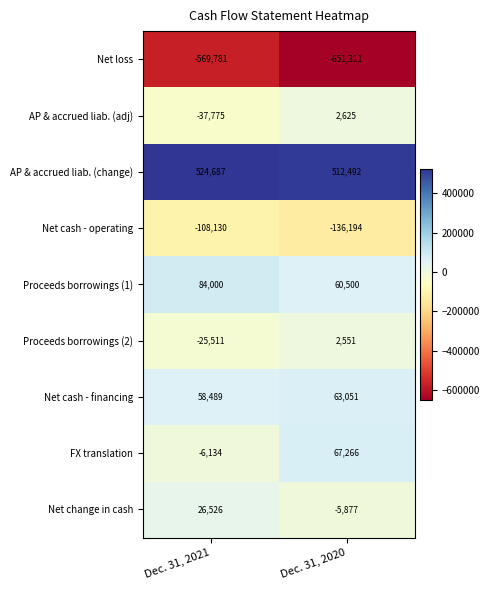

List the series in order of their peak value, lowest first.

Net loss, Net cash - operating, Proceeds borrowings (2), AP & accrued liab. (adj), Net change in cash, Net cash - financing, FX translation, Proceeds borrowings (1), AP & accrued liab. (change)